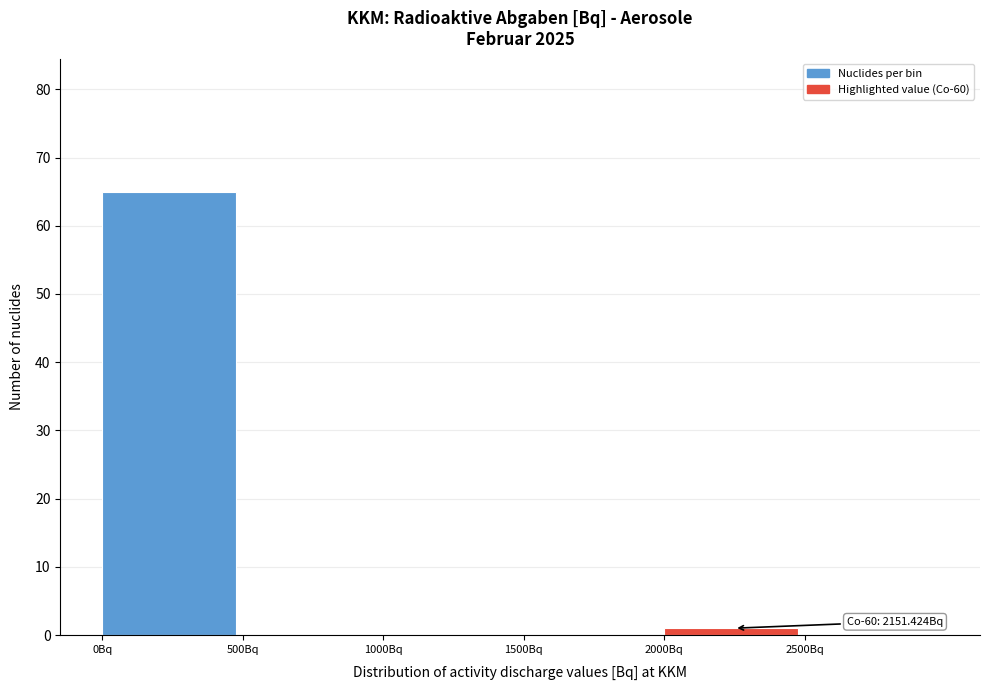

Reading left to right, transcribe all the data shown in this chart.

0Bq=65	500Bq=0	1000Bq=0	1500Bq=0	2000Bq=1	2500Bq=0